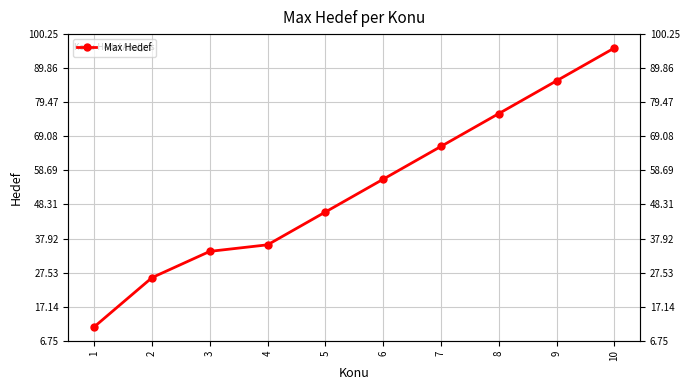

Reading left to right, what are all the values shown in this chart?

11	26	34	36	46	56	66	76	86	96